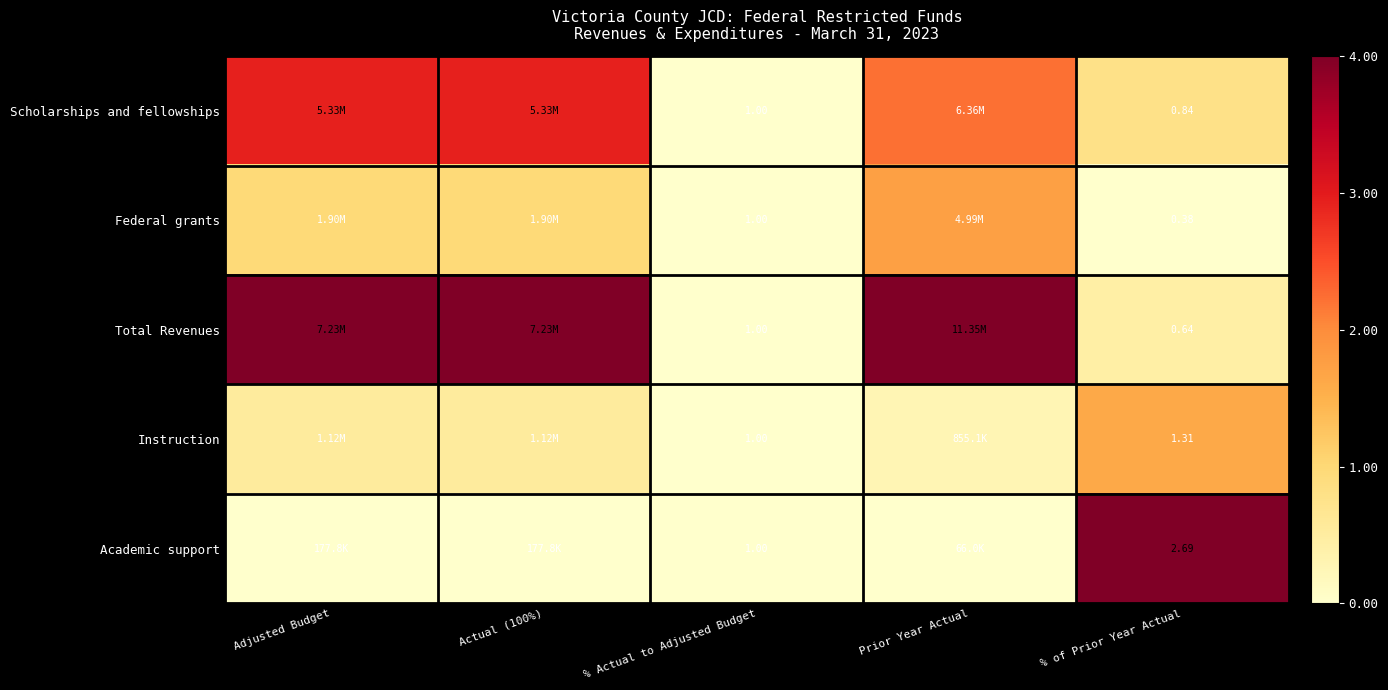

How many values in the Scholarships and fellowships series exceed 2?

3